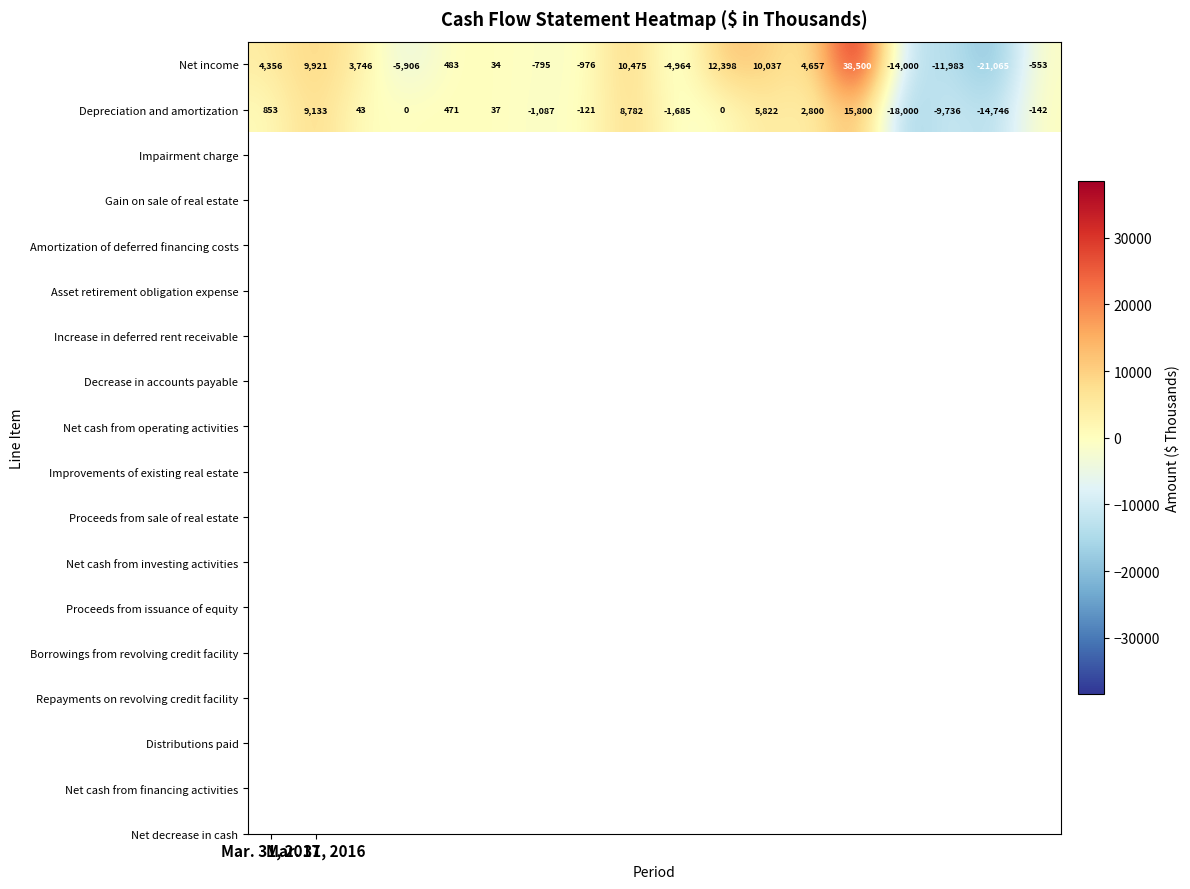

Which series has the widest spread of values?

Net income